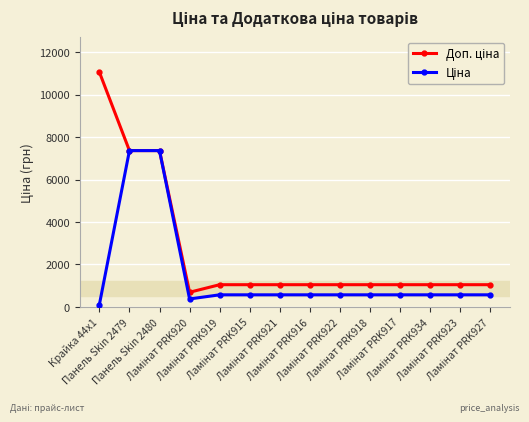

What is the maximum value shown in the chart?

11055.0